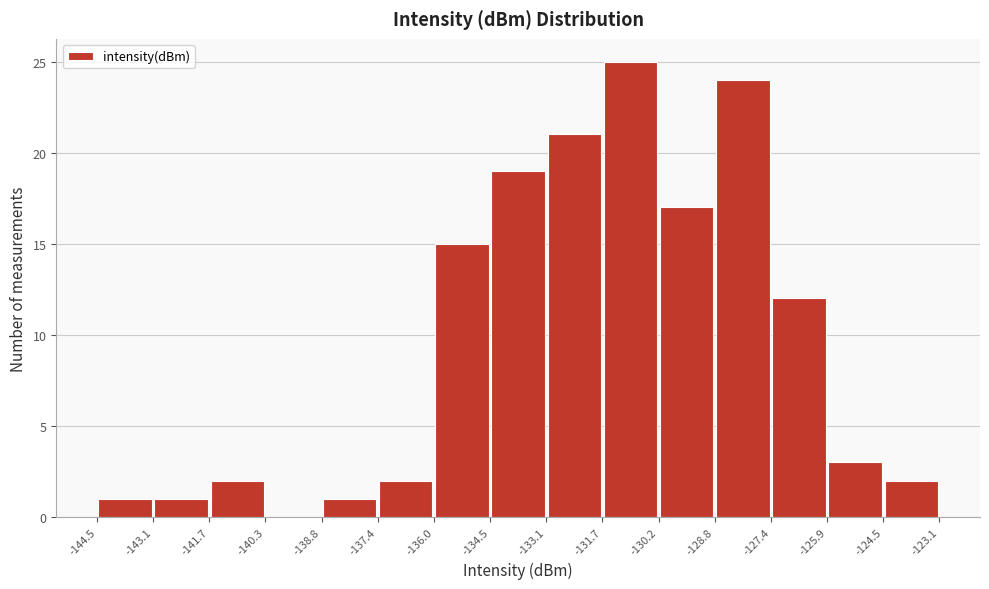

How tall is the bar that spans -134.5 to -133.1 on the x-axis? The values are not printed on the chart, so give them approximately, as read against the axis.

19